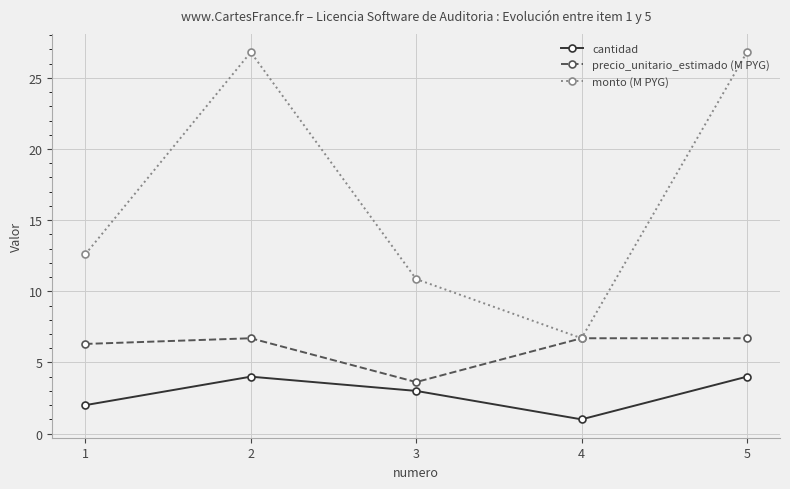

How many lines are shown in the chart?

3